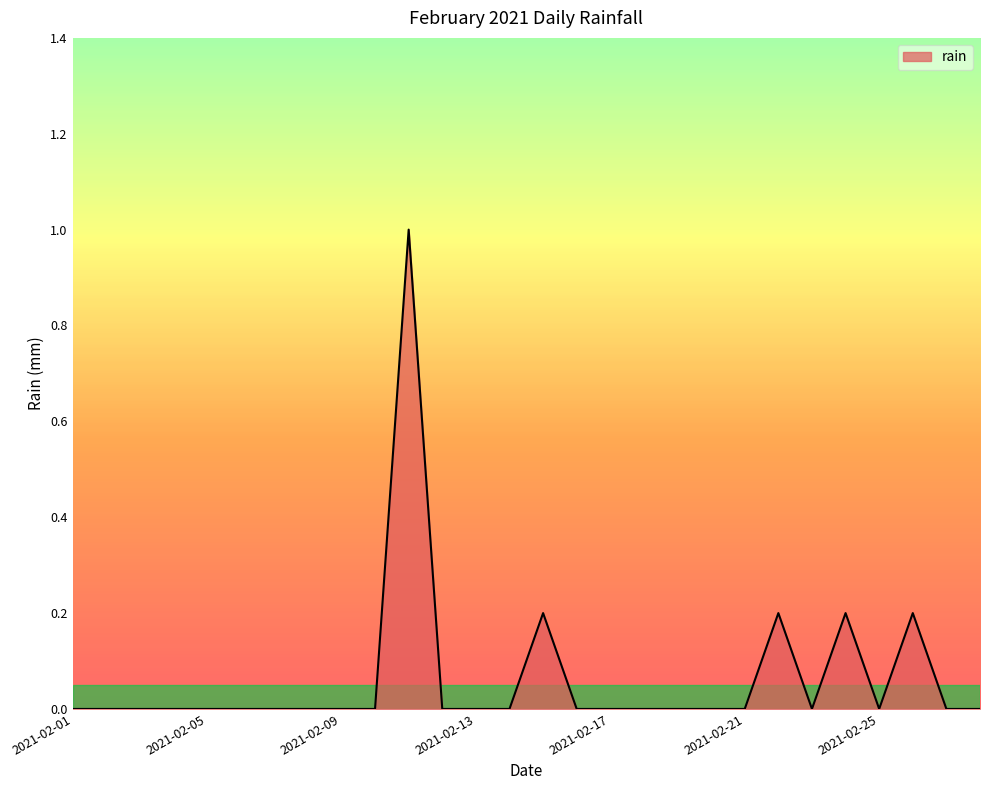

What is the greatest value displayed?

1.0